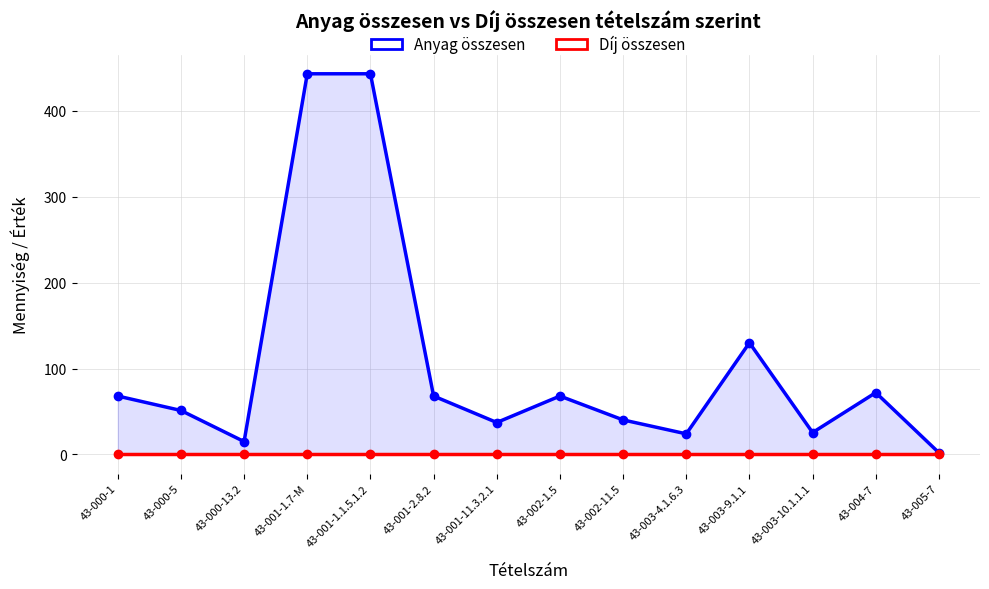

The Anyag összesen series shows 225.7 at 43-001-1.1.5.1.2. True or false?

False